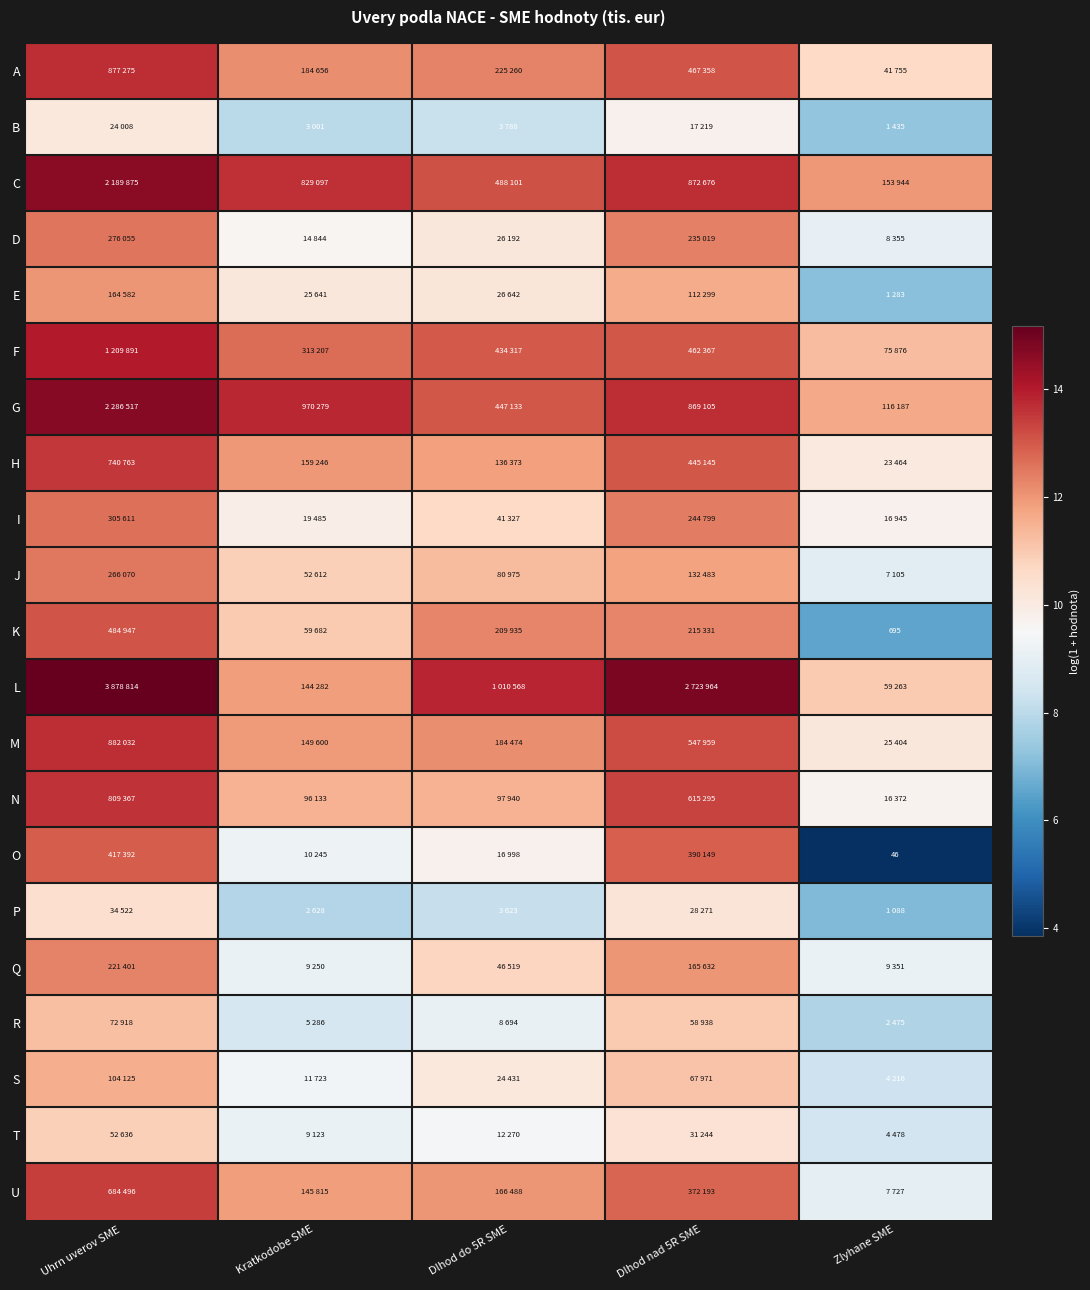

What is the approximate value of N at Uhrn uverov SME?

13.6